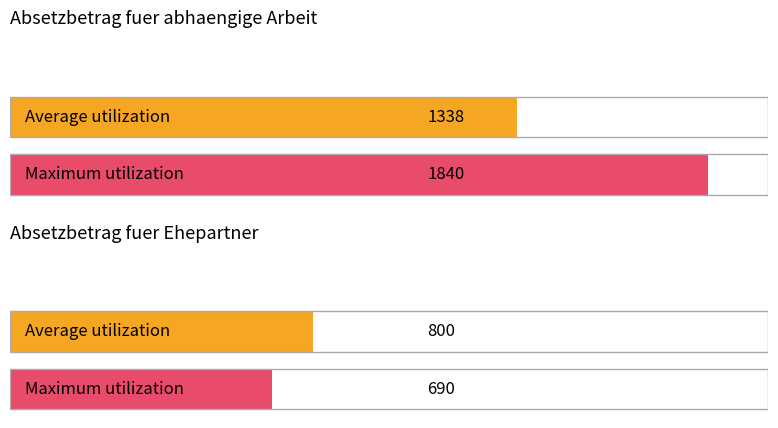

The value of Maximum utilization at 29201-34700 is 17292. True or false?

False